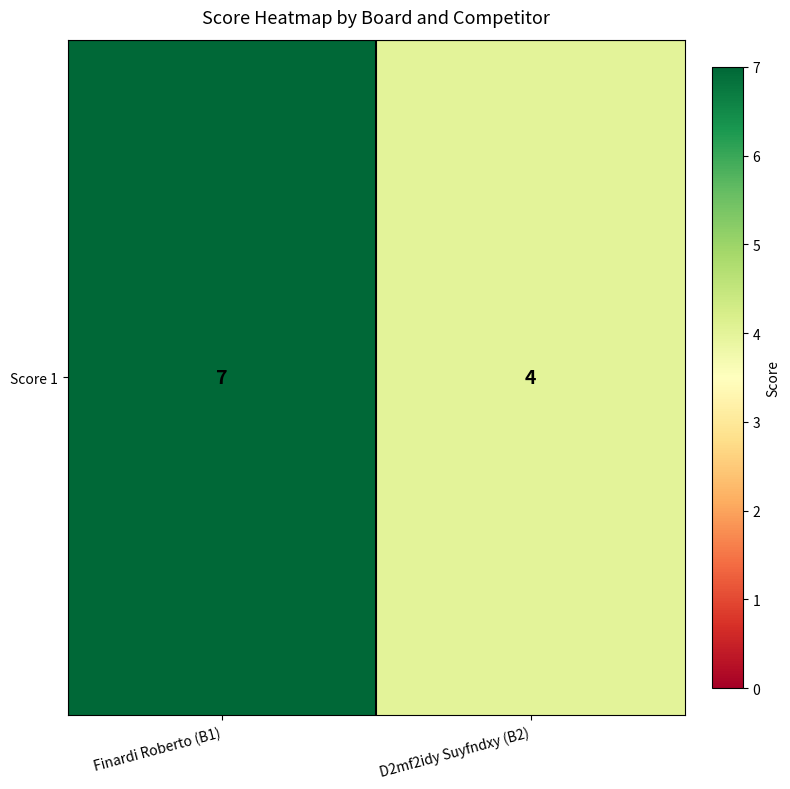

What is the minimum value shown in the chart?

4